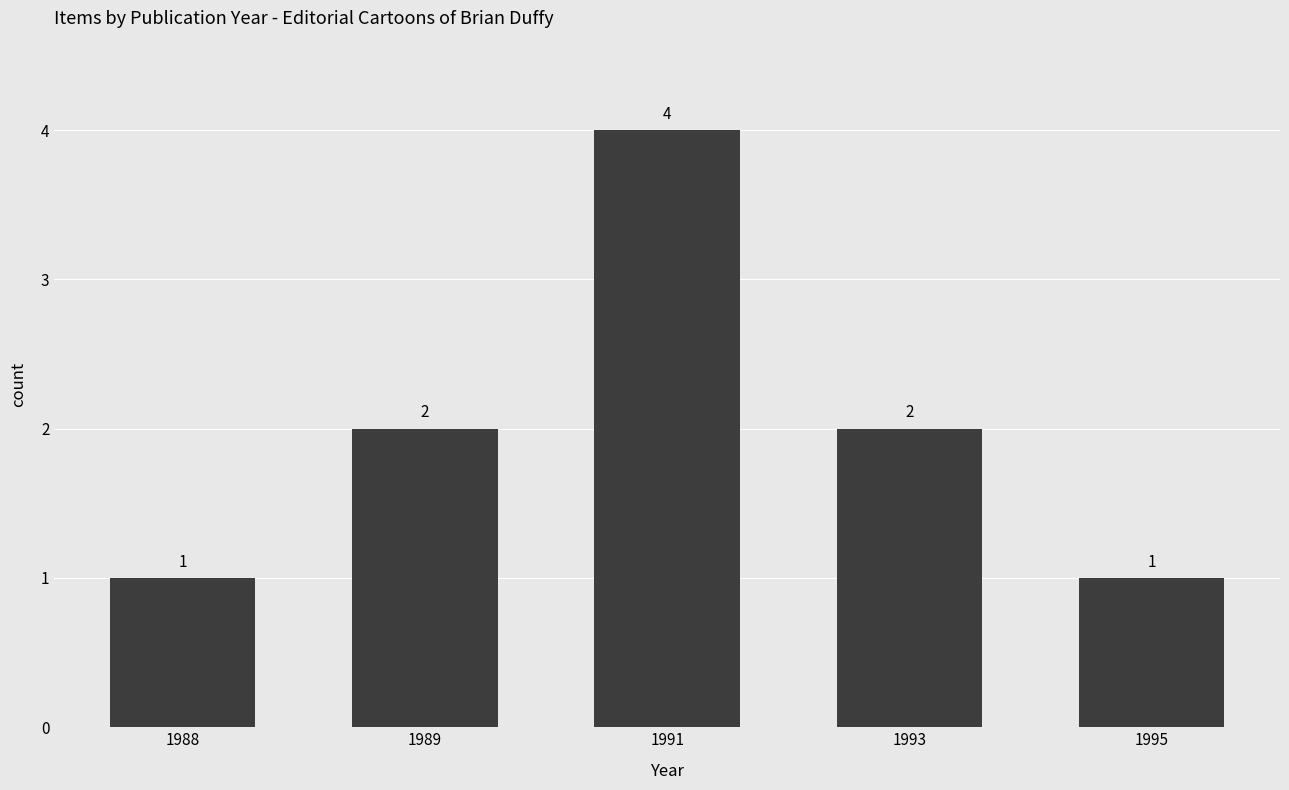

What is the sum of all values?

10